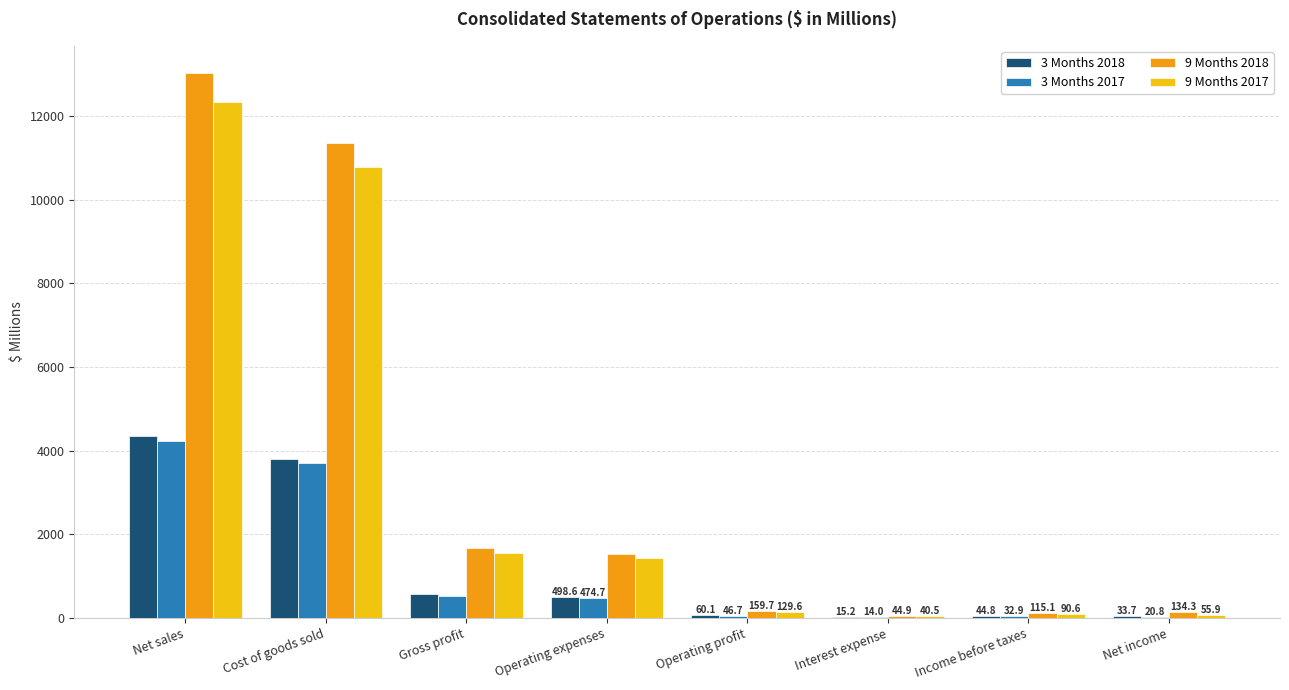

How many series are shown in this chart?

4